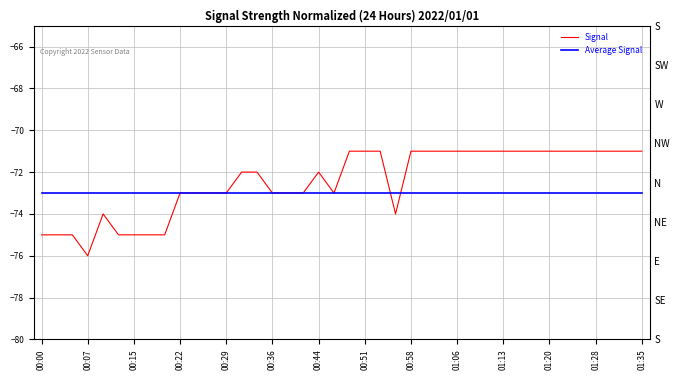

Count the number of categories in the chart.

40